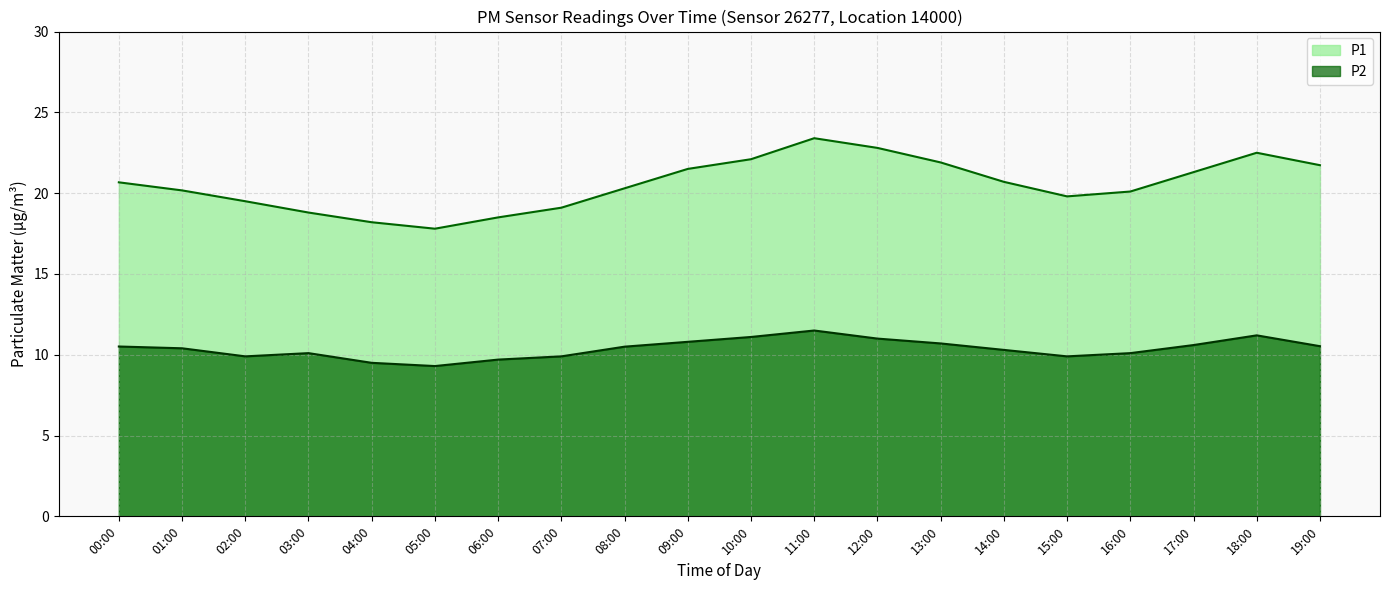

True or false: P1 and P2 cross at least once.

False